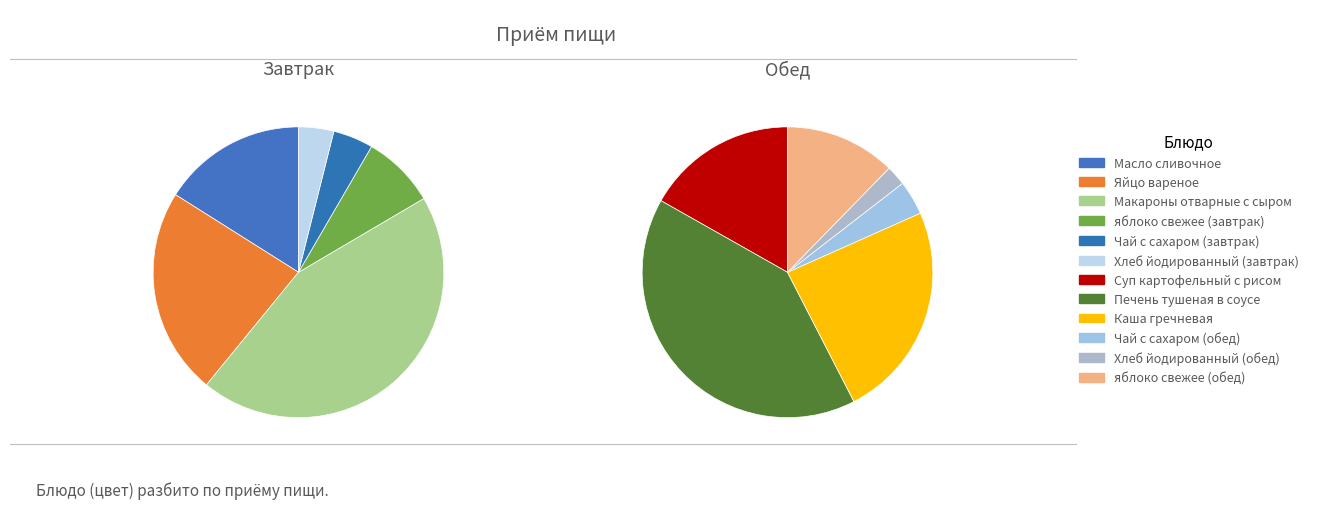

To the nearest percent, what is the average slice percentage?

8%